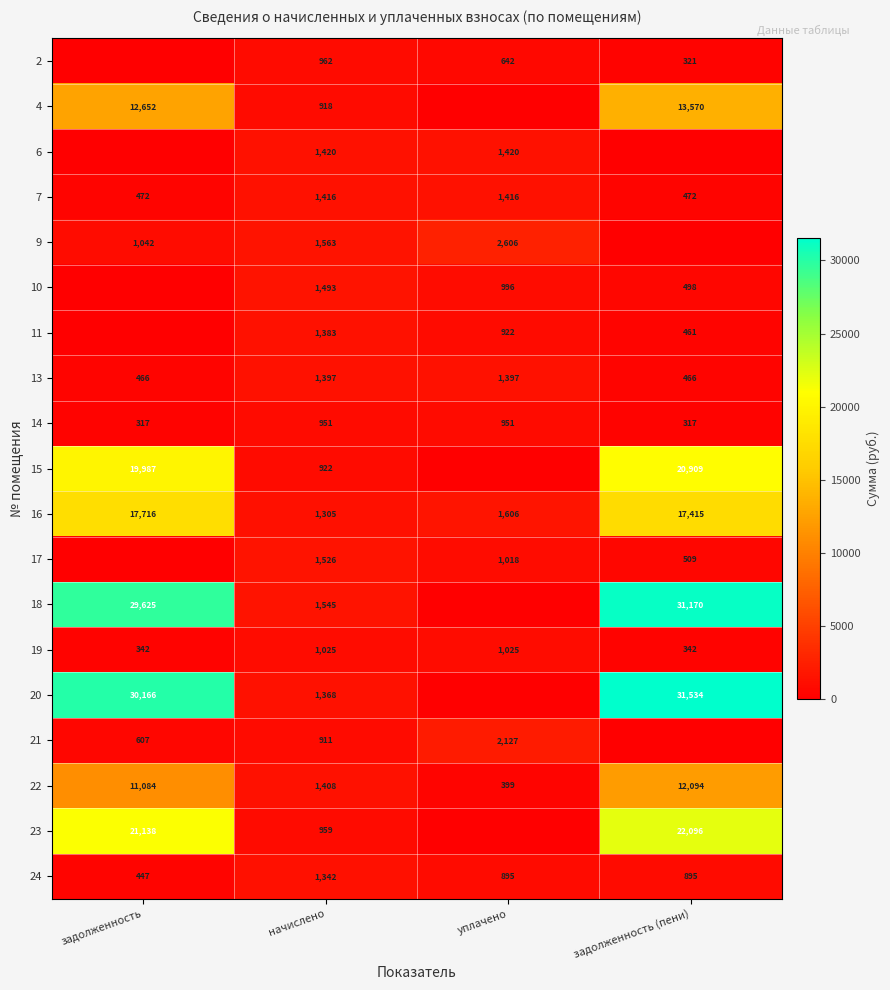

What is the average value of the 7 series?

944